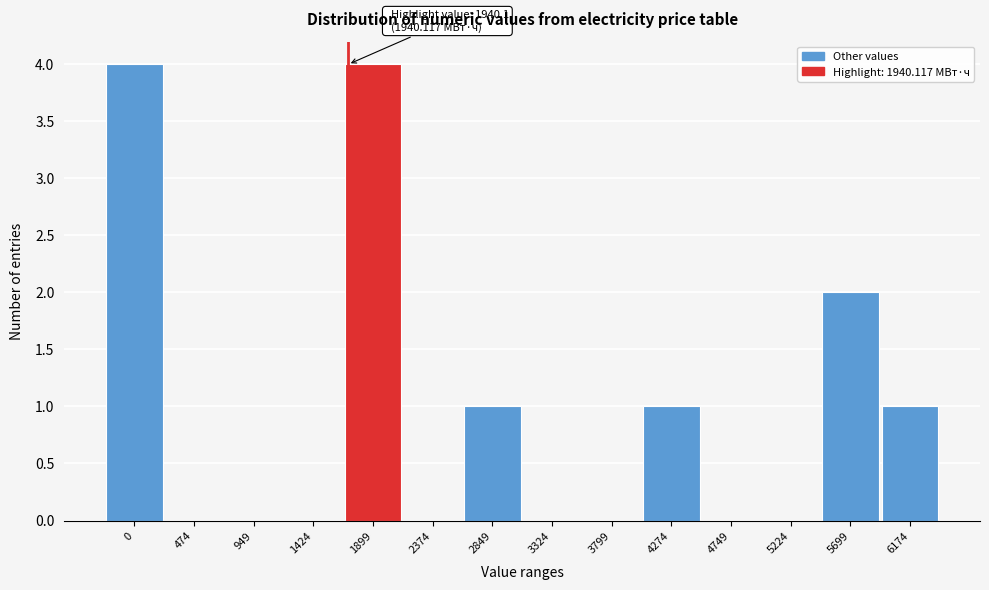

Reading right to left, what are all the values shown in this chart?

6174=1	5699=2	5224=0	4749=0	4274=1	3799=0	3324=0	2849=1	2374=0	1899=4	1424=0	949=0	474=0	0=4